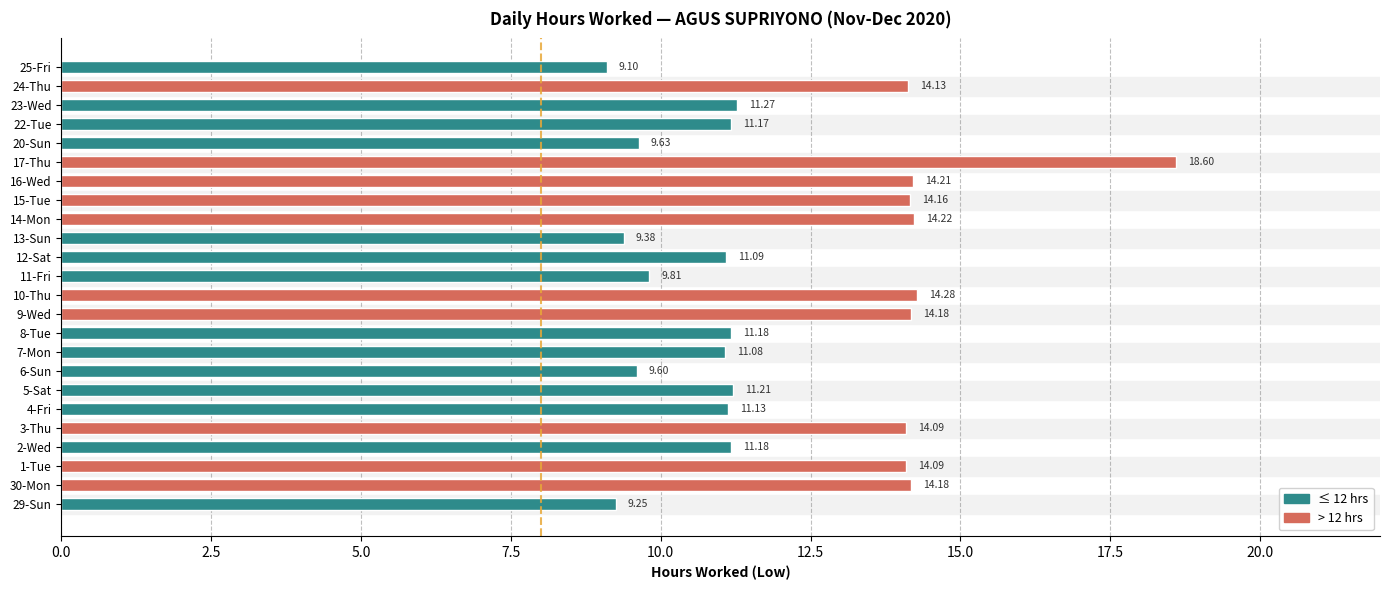

What is the average value?

12.2